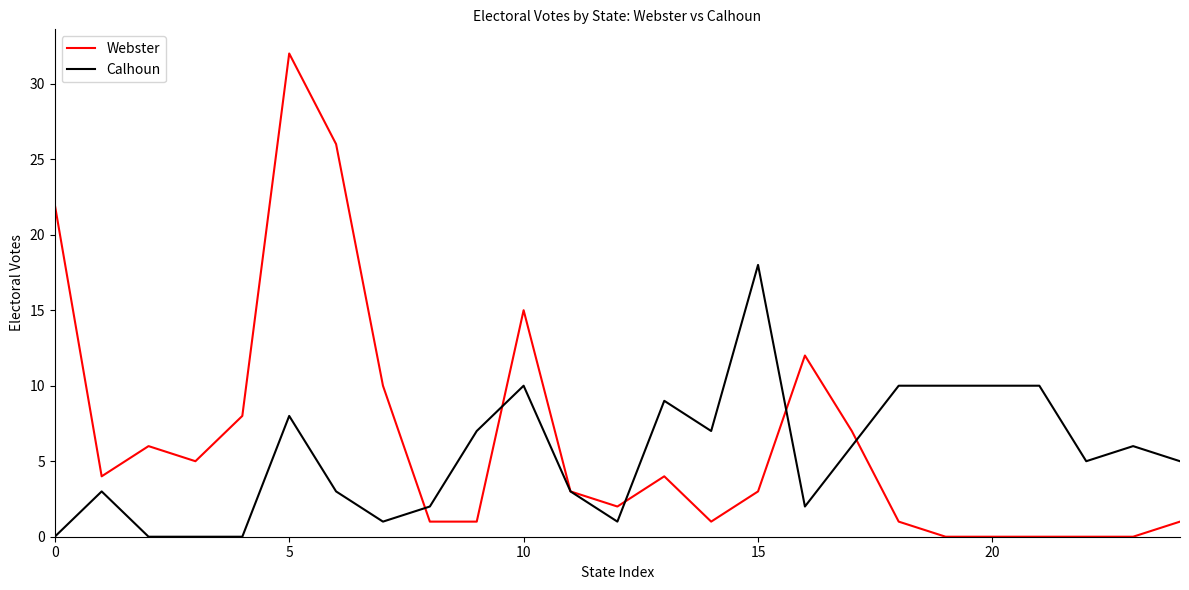

Which series has the largest range (max minus min)?

Webster